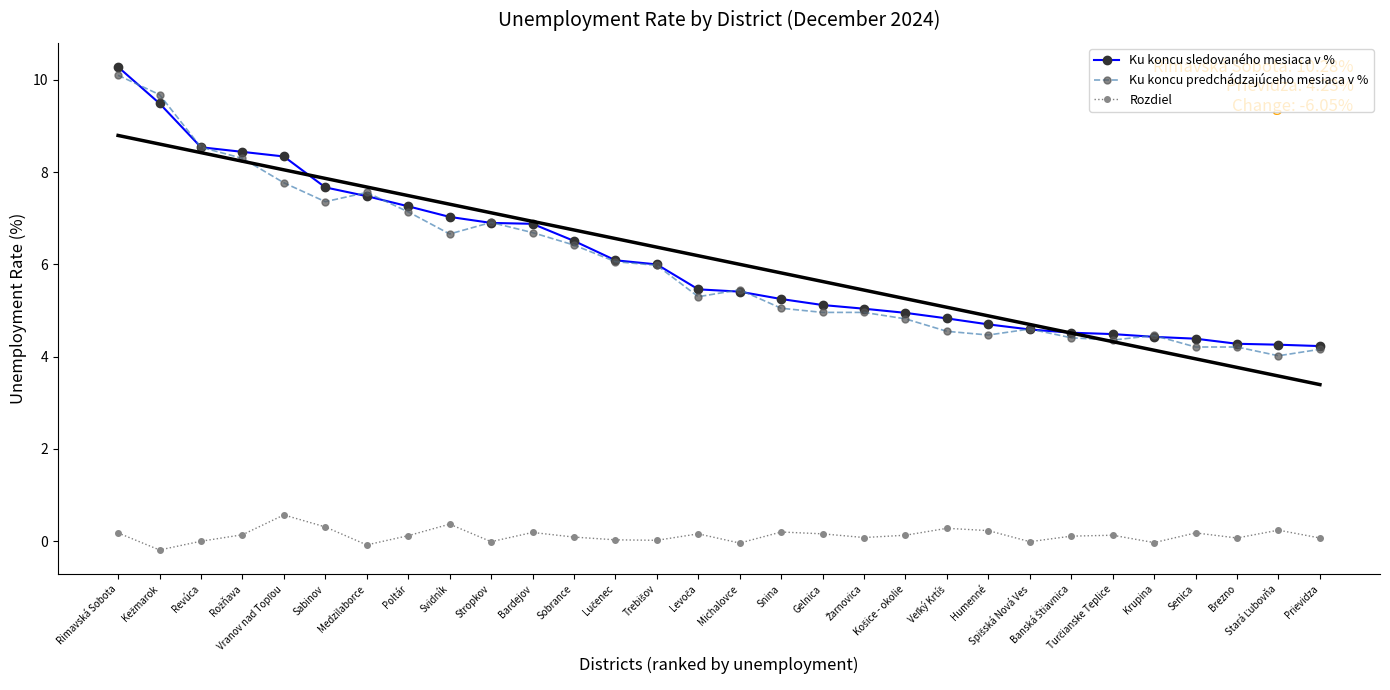

What position from the right is Stará Ľubovňa?

2